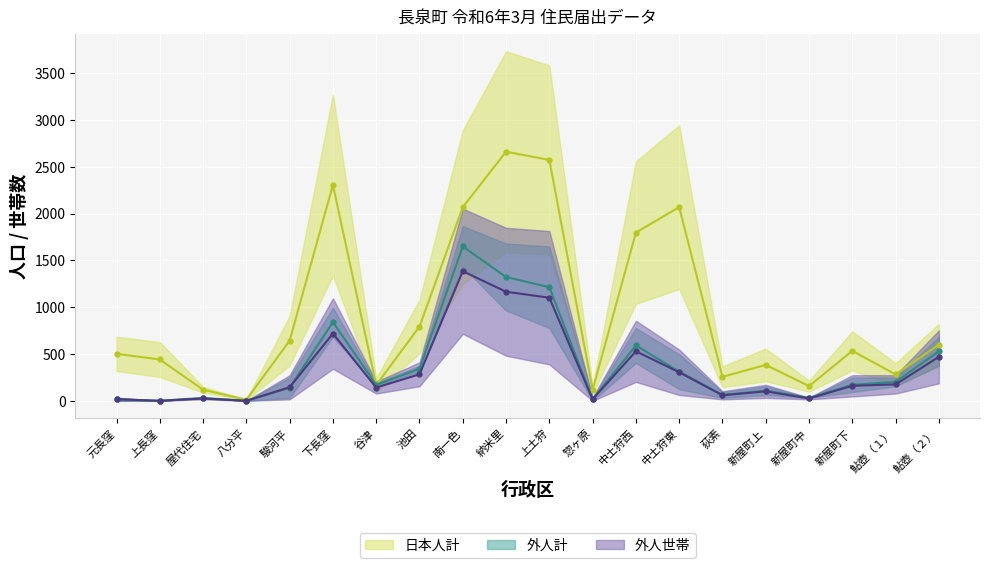

True or false: 外人世帯 and 外人計 intersect in this chart.

True